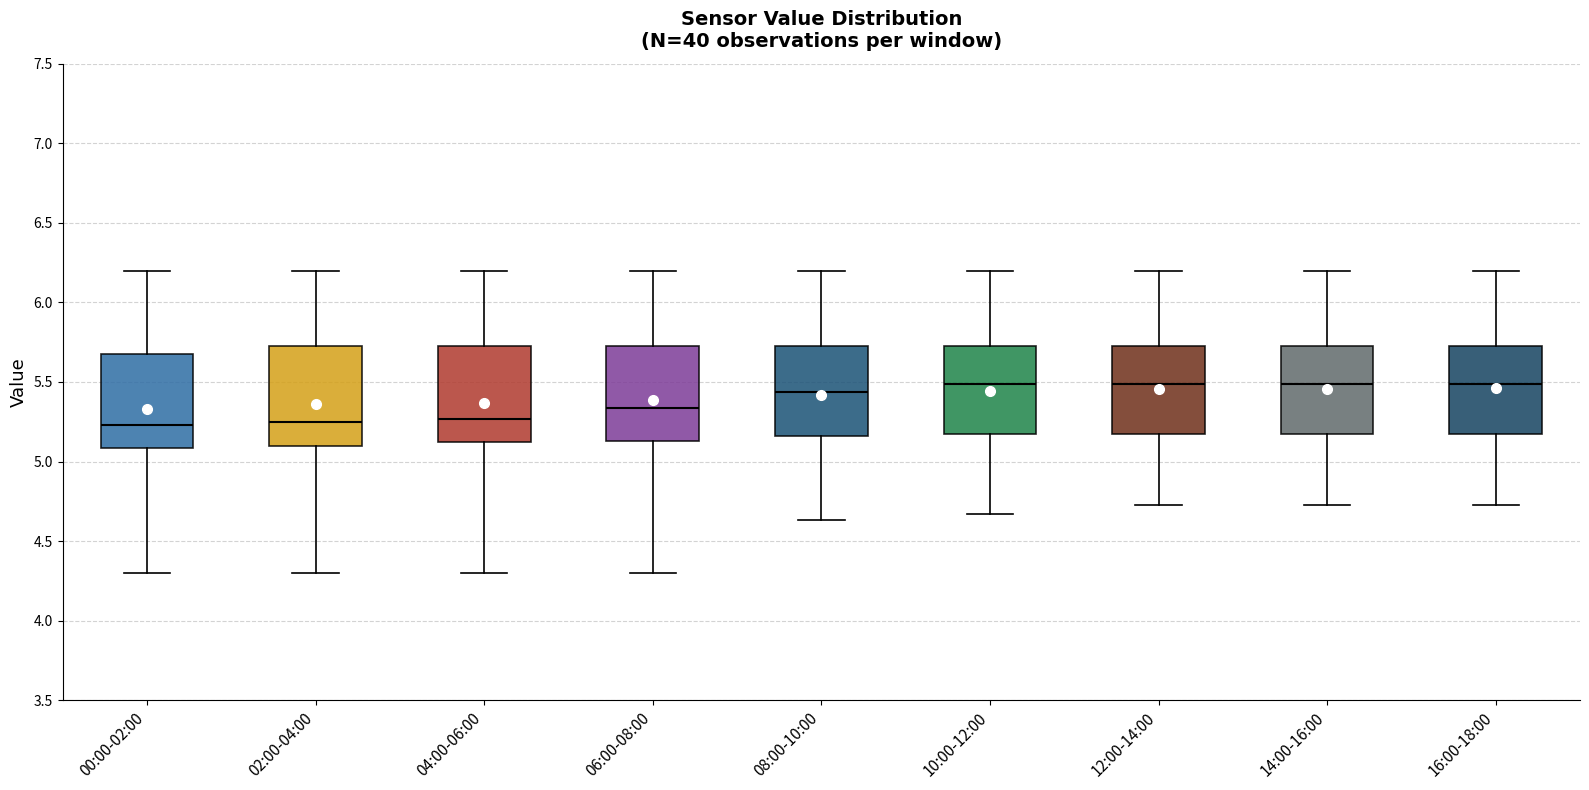

Reading left to right, read every box against the y-axis: the position of its median line, the range the box covers, and the ends of its whiskers. The values are not printed on the chart, so give them approximately, as read against the axis.

00:00-02:00: median 5.25, box 5.10 to 5.70, whiskers 4.30 to 6.20
02:00-04:00: median 5.25, box 5.10 to 5.75, whiskers 4.30 to 6.20
04:00-06:00: median 5.25, box 5.10 to 5.75, whiskers 4.30 to 6.20
06:00-08:00: median 5.35, box 5.15 to 5.75, whiskers 4.30 to 6.20
08:00-10:00: median 5.45, box 5.15 to 5.75, whiskers 4.65 to 6.20
10:00-12:00: median 5.50, box 5.15 to 5.75, whiskers 4.65 to 6.20
12:00-14:00: median 5.50, box 5.15 to 5.75, whiskers 4.75 to 6.20
14:00-16:00: median 5.50, box 5.15 to 5.75, whiskers 4.75 to 6.20
16:00-18:00: median 5.50, box 5.15 to 5.75, whiskers 4.75 to 6.20